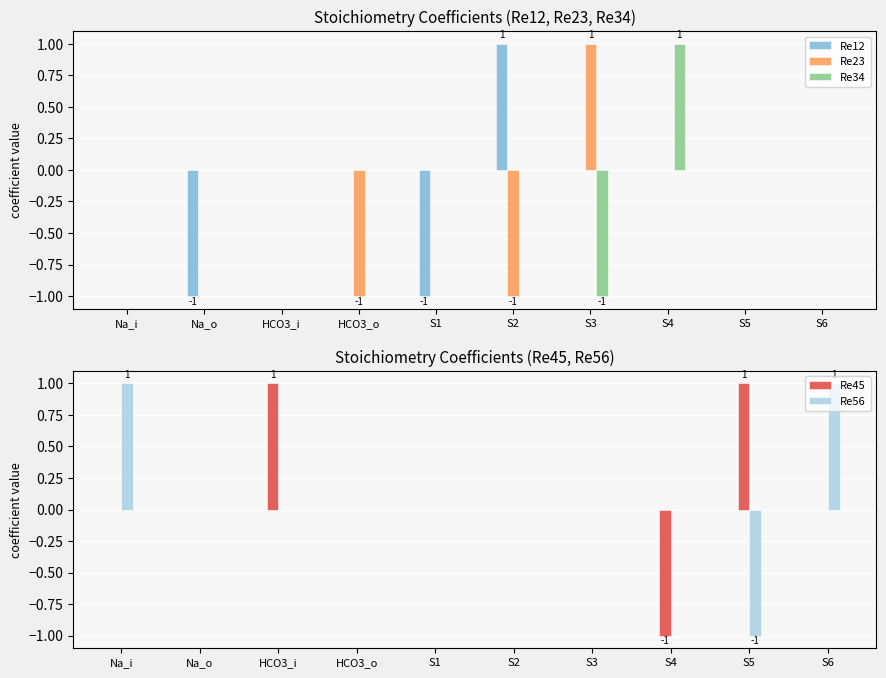

Which series has the widest spread of values?

Re12